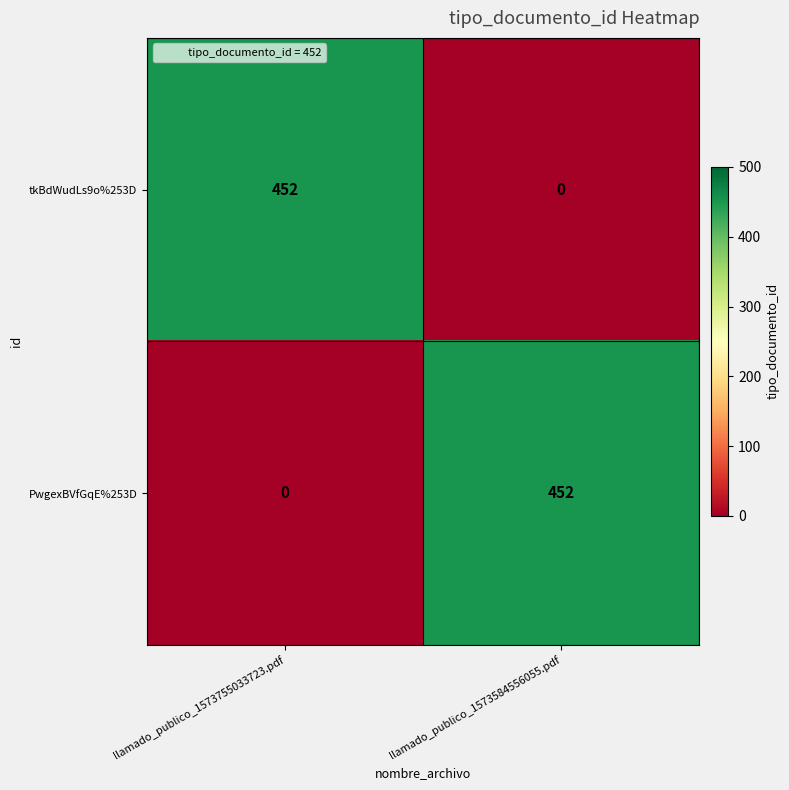

Is it true that tkBdWudLs9o%253D equals 210 at llamado_publico_1573584556055.pdf?

False